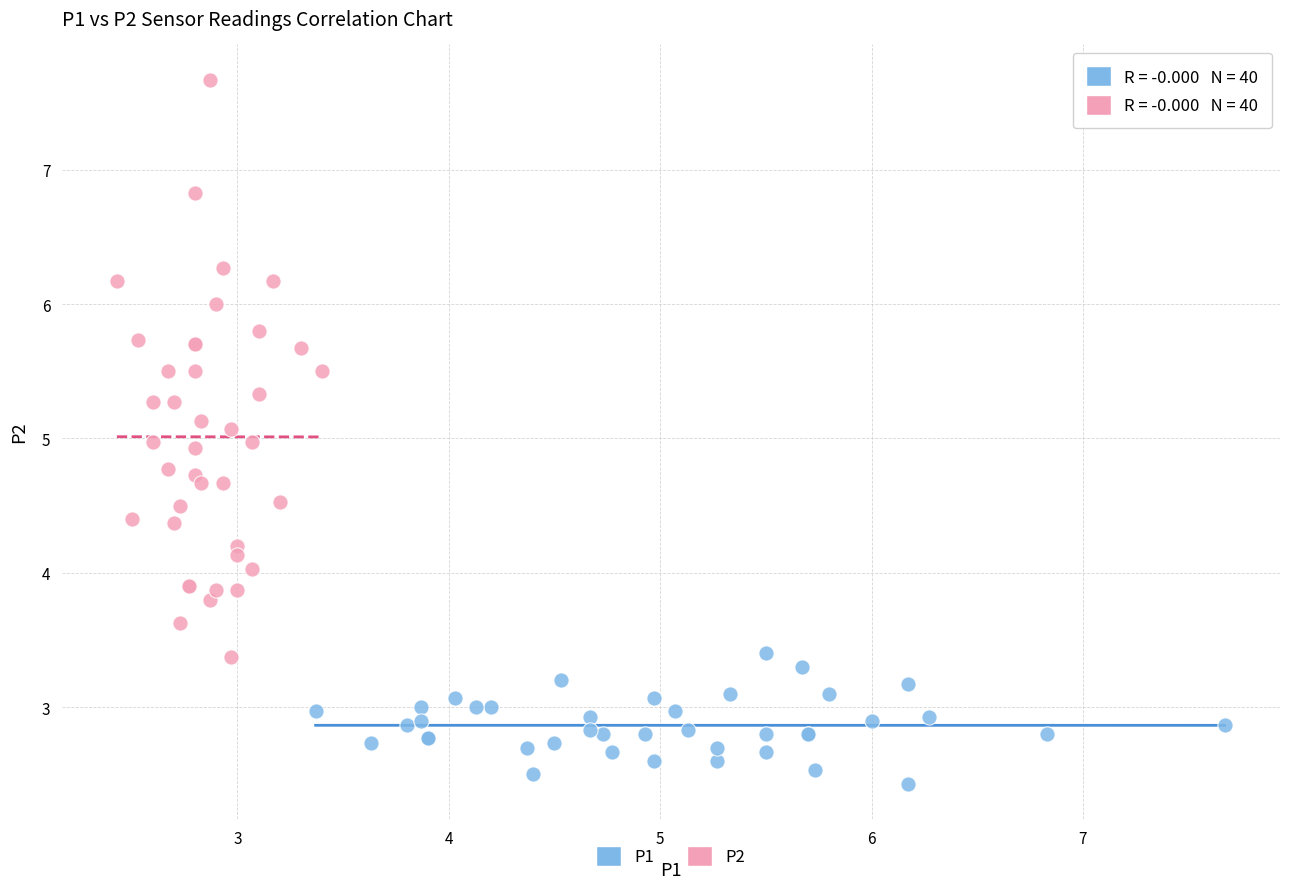

Which series contains the lowest Y value?

P1